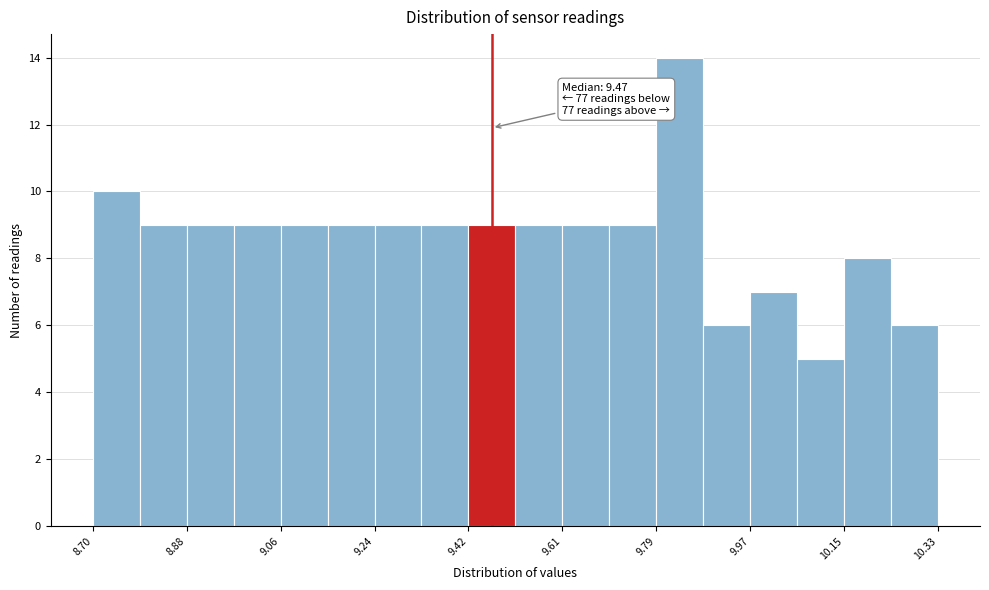

Over which range of the x-axis is the bar tallest?

9.78 to 9.88